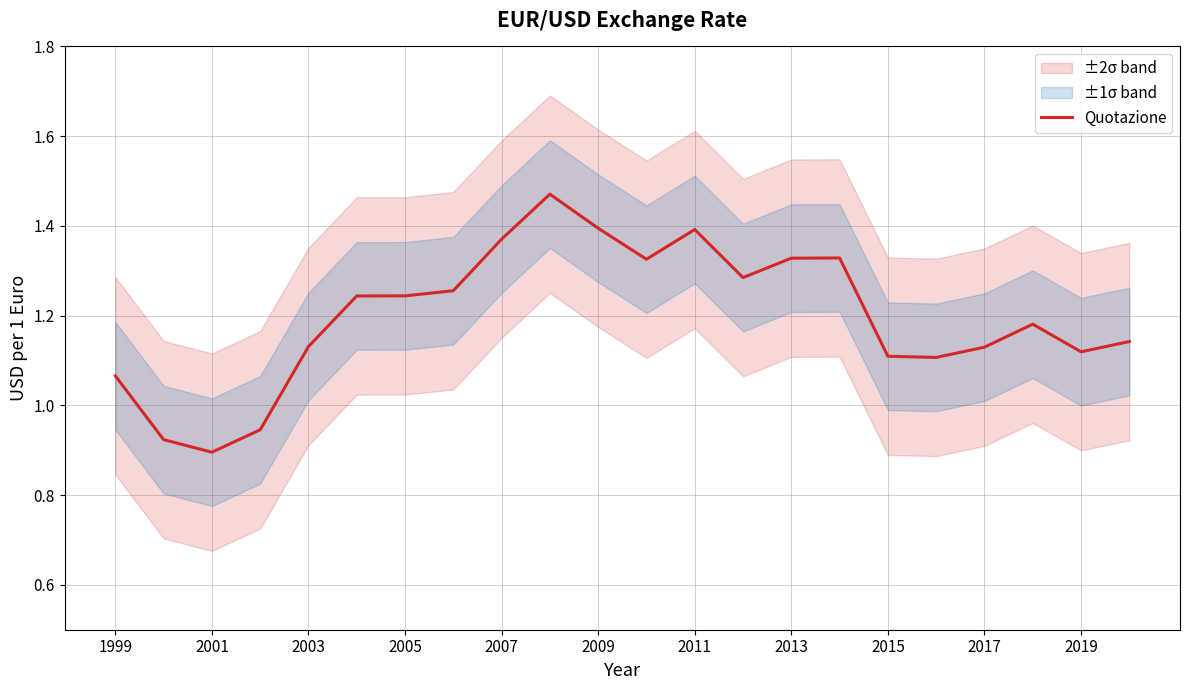

True or false: the data shows 1.3 at 2001.

False